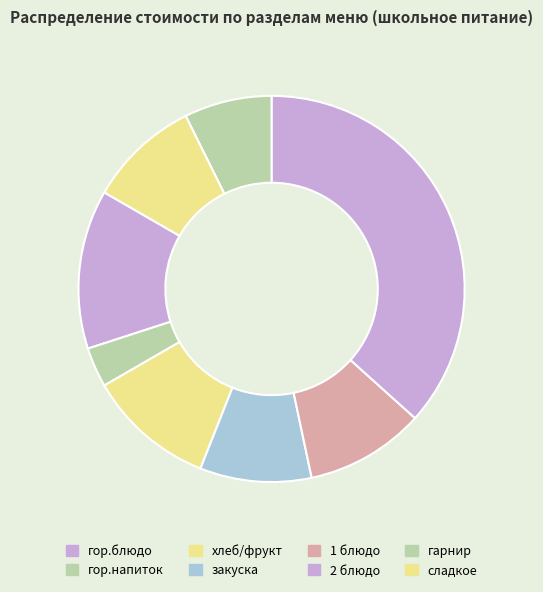

Count the number of slices in the pie.

8